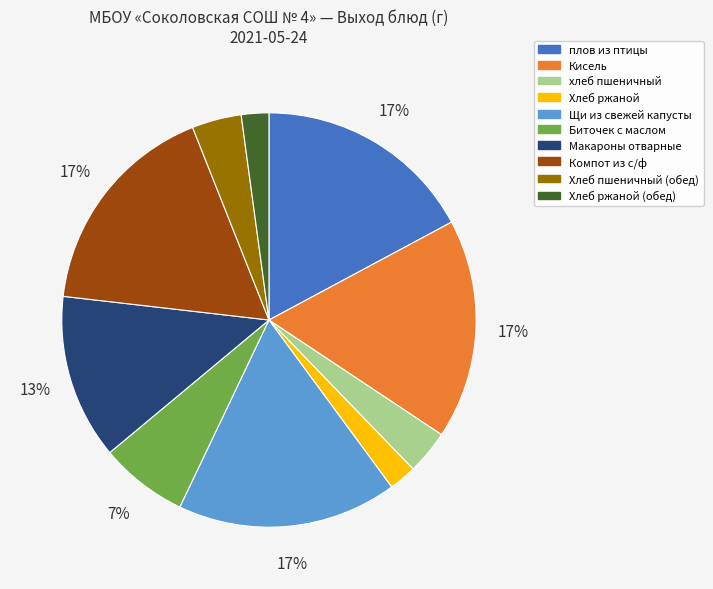

Count the number of slices in the pie.

10